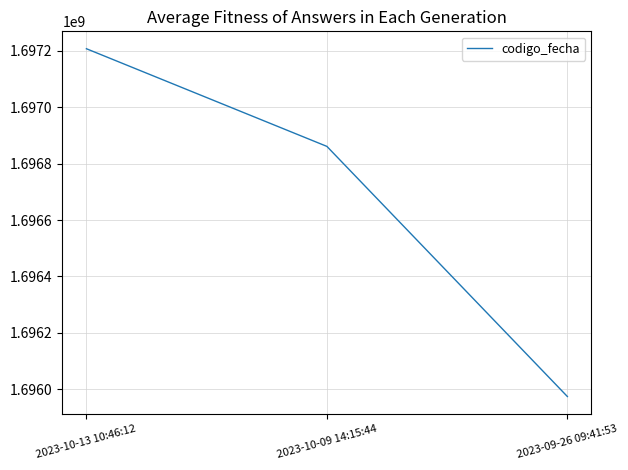

What is the difference between the values at 2023-10-13 10:46:12 and 2023-09-26 09:41:53?

1233684